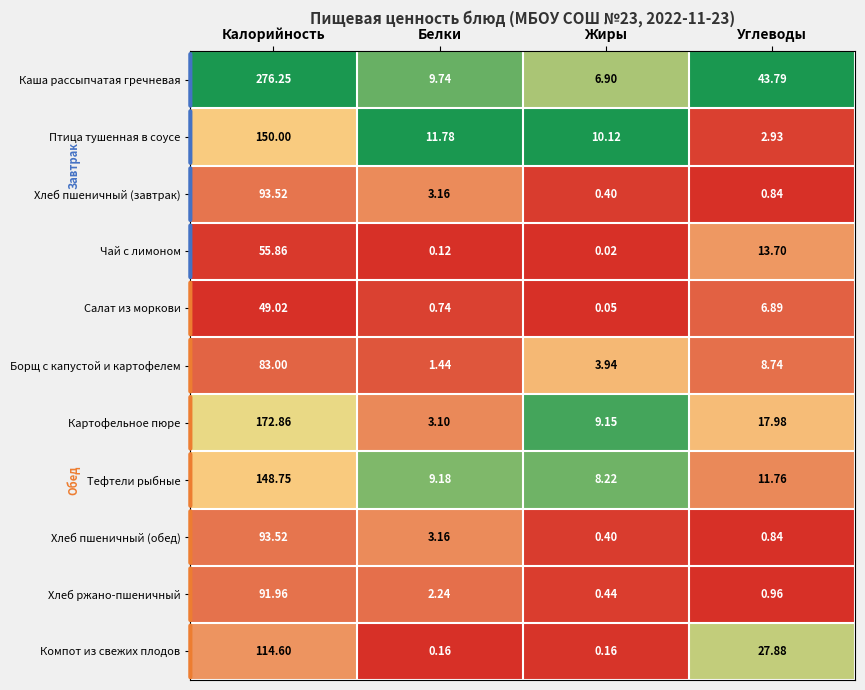

Which series has the largest total across all categories?

Каша рассыпчатая гречневая